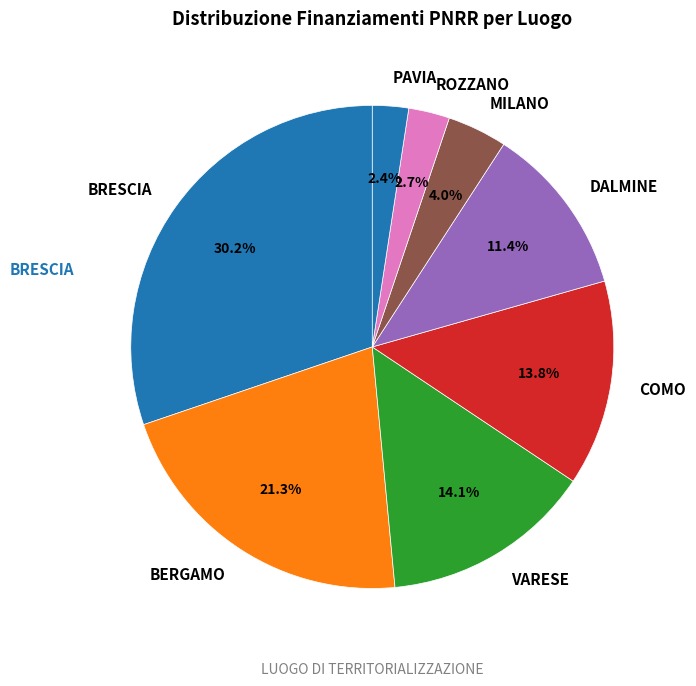

How much of the chart is everything except COMO?

86.2%